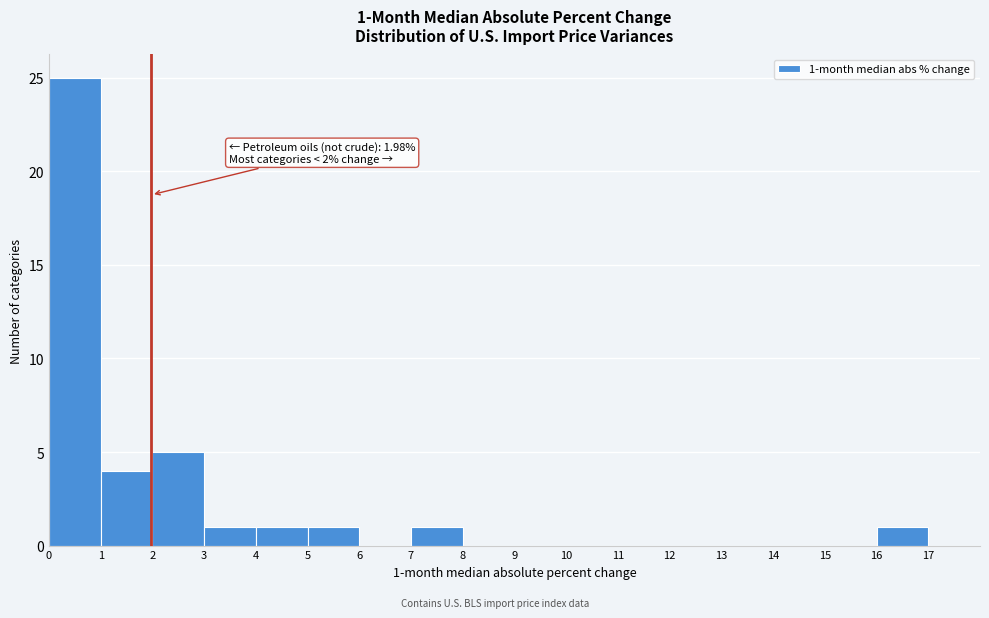

Over which range of the x-axis is the bar tallest?

0 to 1